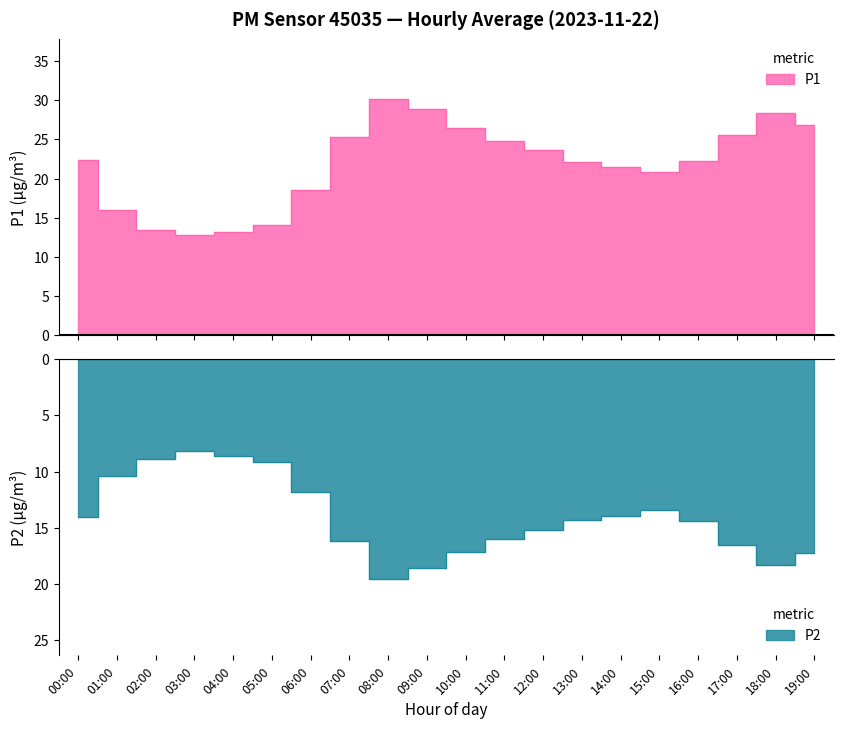

Does the chart have visible grid lines?

No